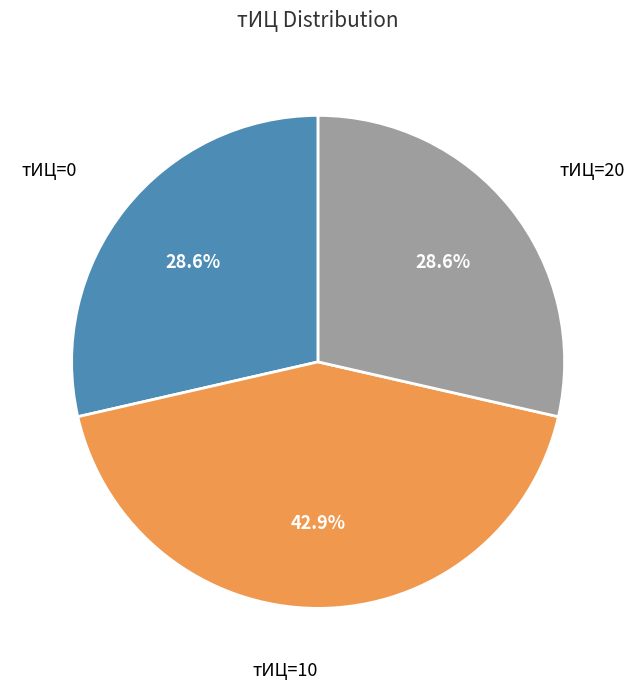

Is there any slice that represents more than half of the pie?

No